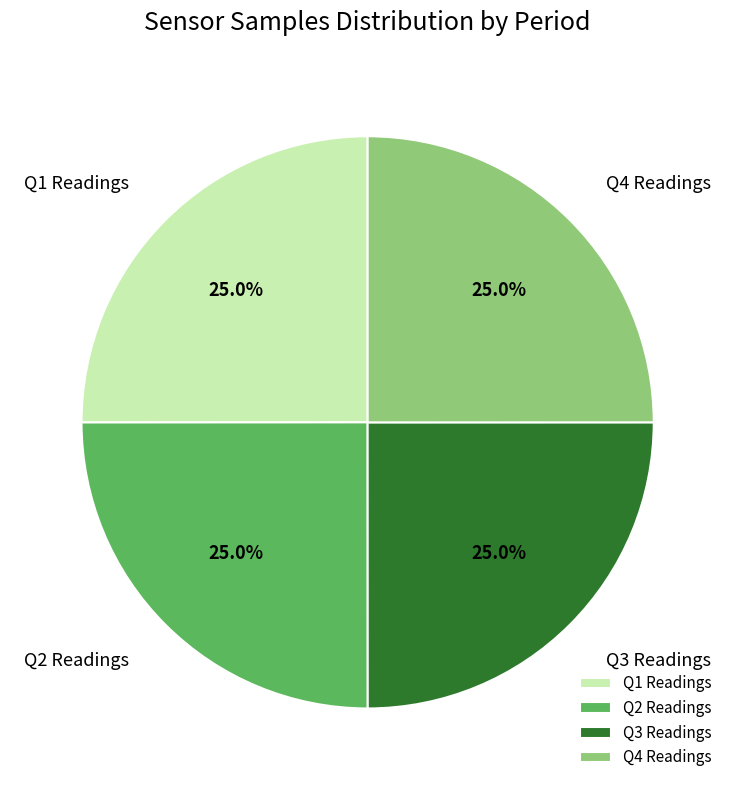

What percentage do Q1 Readings and Q2 Readings together represent?

50.0%